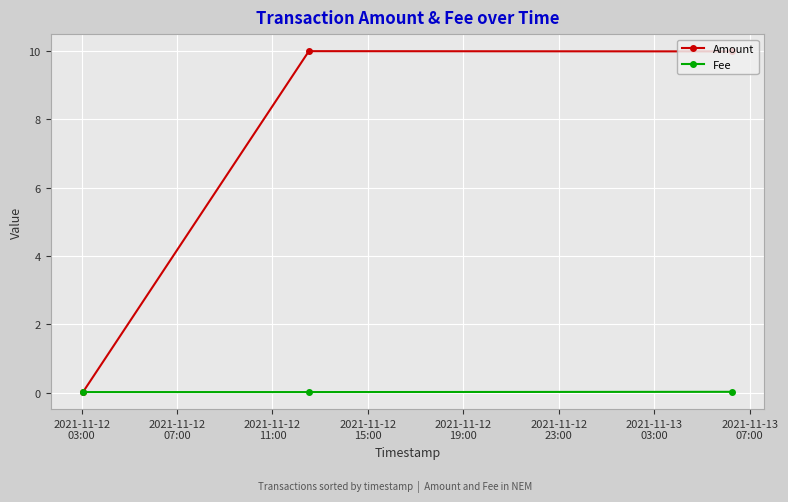

Which series has the widest spread of values?

Amount